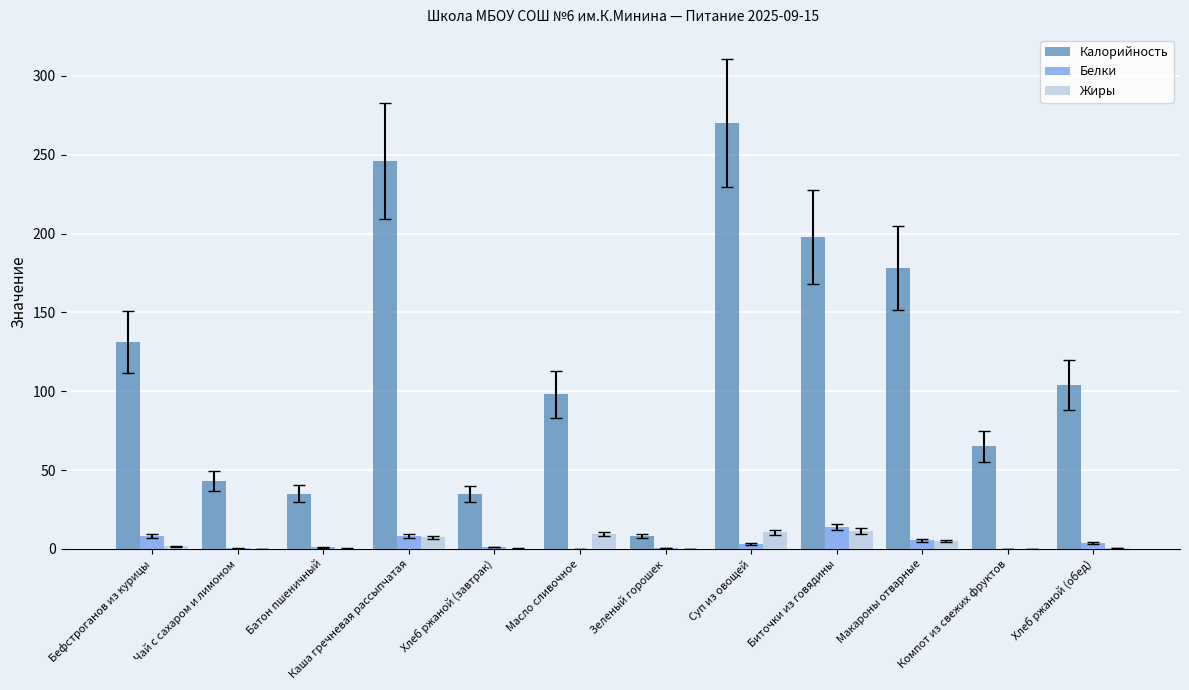

Count the number of categories in the chart.

12